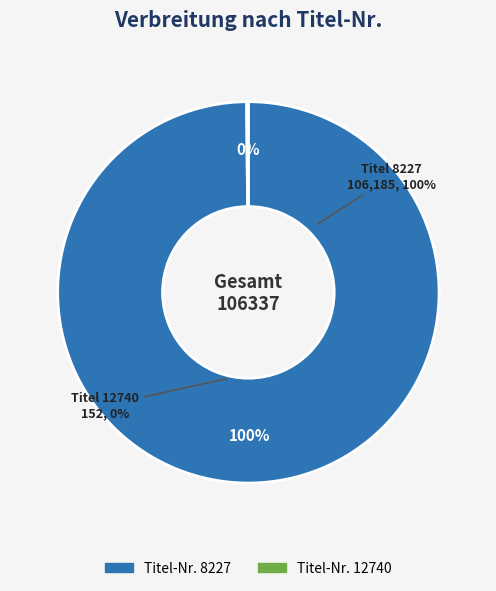

Is it true that 8227 is 90% of the pie?

False